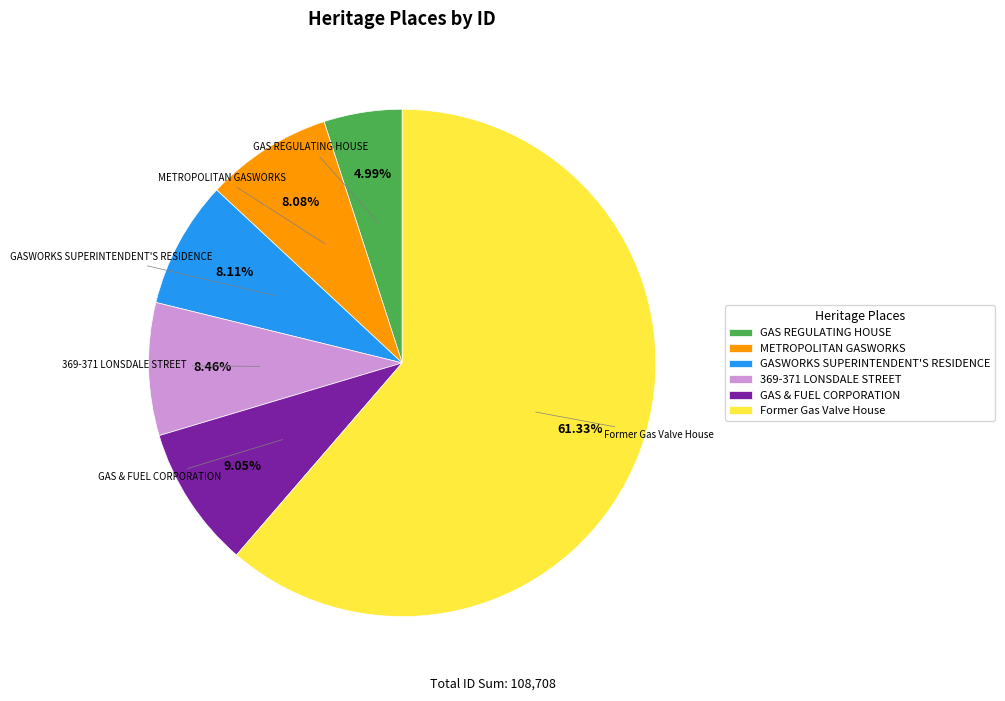

What is the majority slice?

Former Gas Valve House